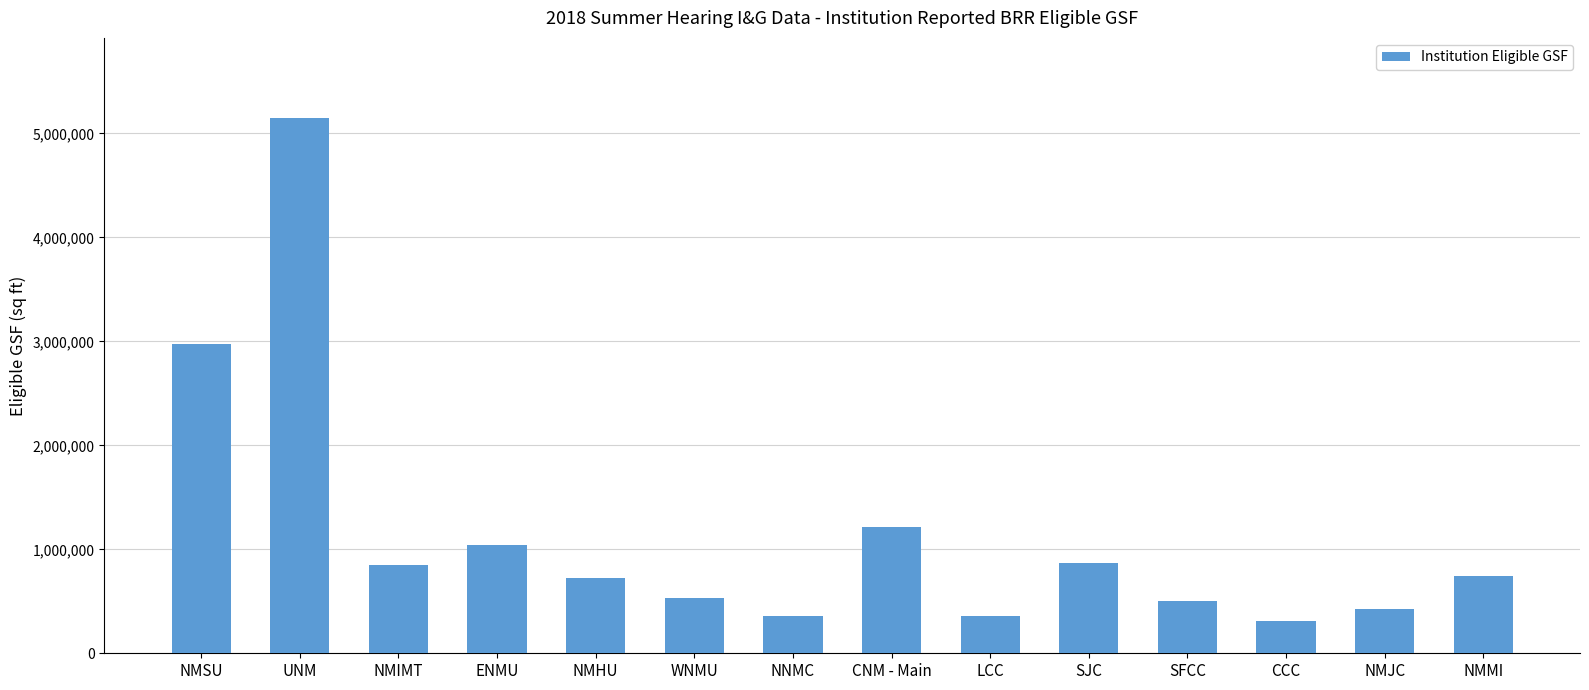

What is the label of the 5th bar from the left?

NMHU